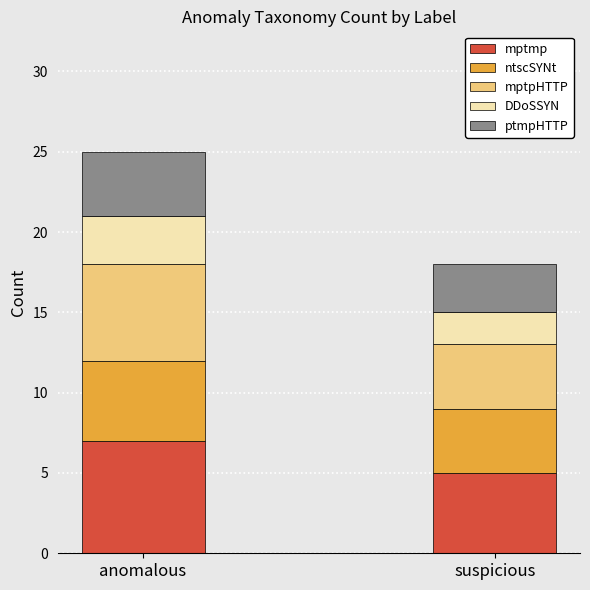

The mptmp series shows 7 at anomalous. True or false?

True